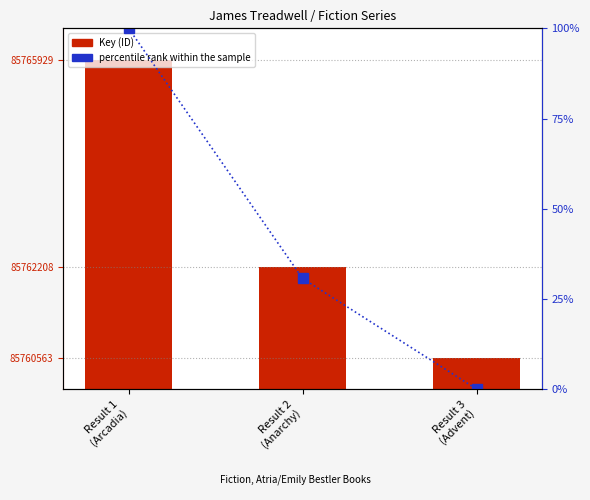

Between Result 1
(Arcadia) and Result 3
(Advent), which is larger?

Result 1
(Arcadia)